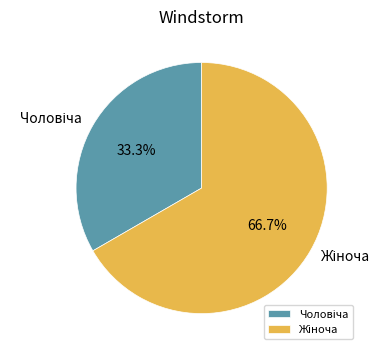

Is there a majority slice in this chart?

Yes